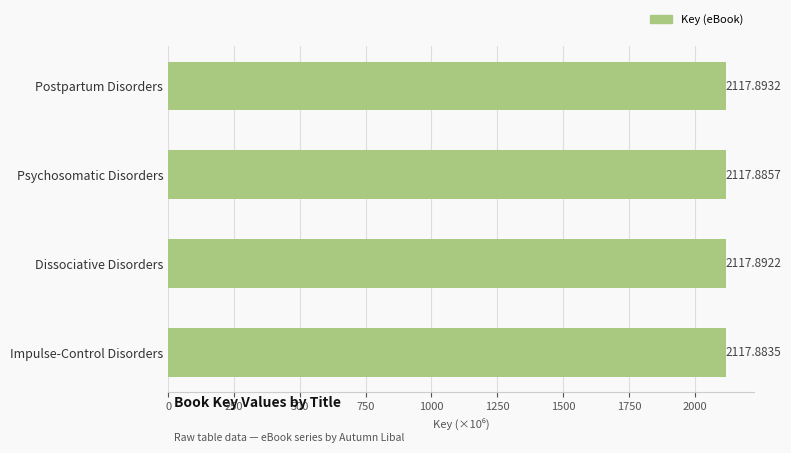

Rank the categories by value from lowest to highest.

Impulse-Control Disorders, Psychosomatic Disorders, Dissociative Disorders, Postpartum Disorders